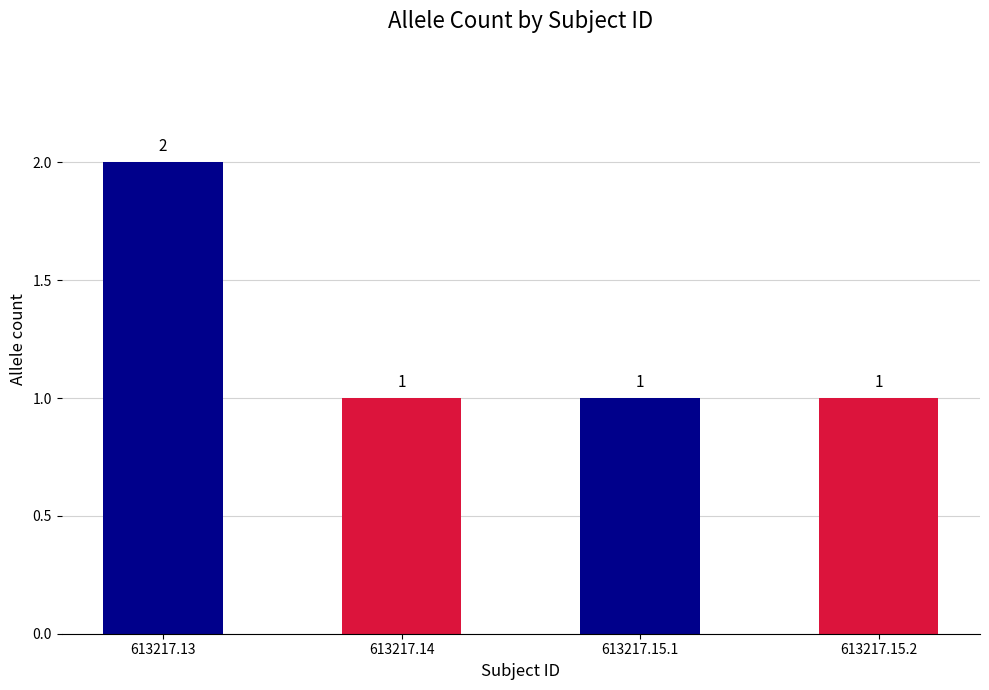

What is the sum of the values at 613217.15.1 and 613217.13?

3